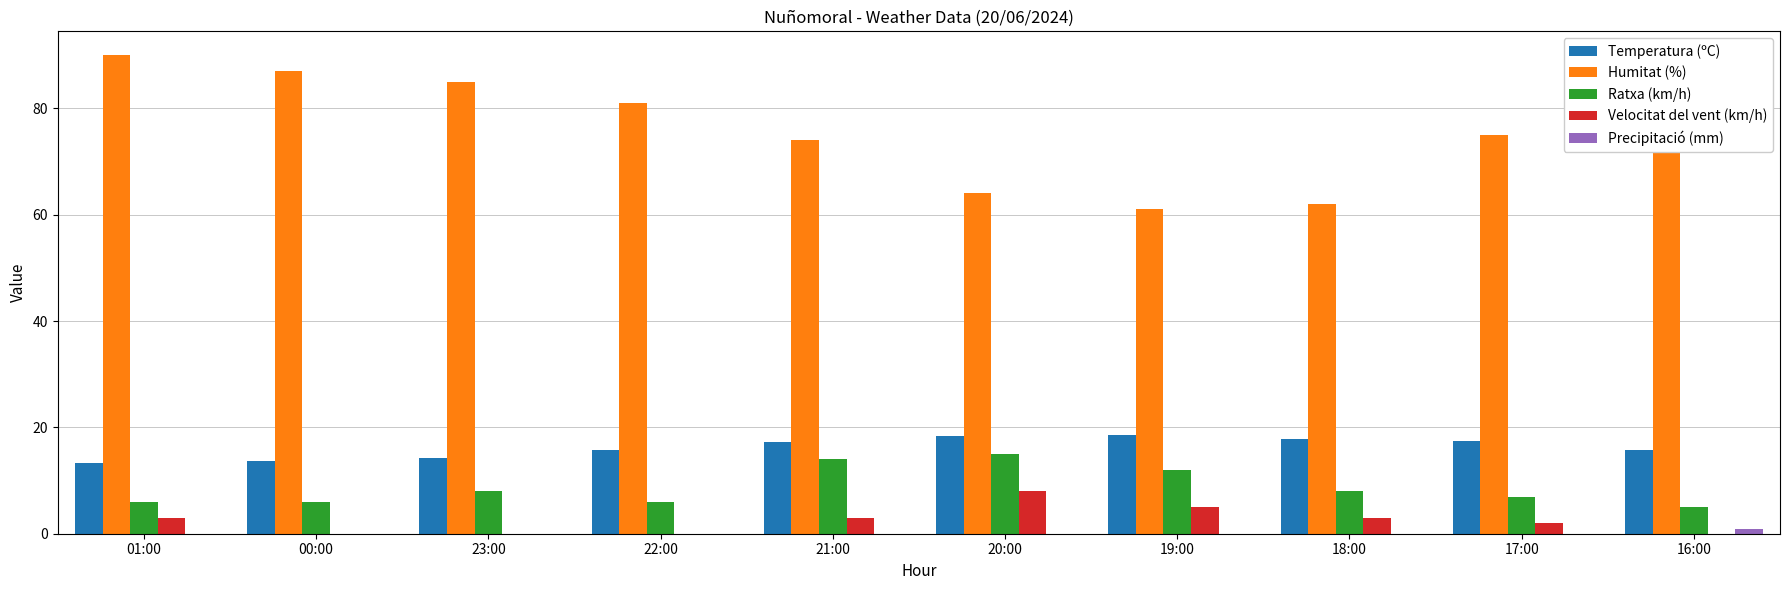

What position from the right is 21:00?

6